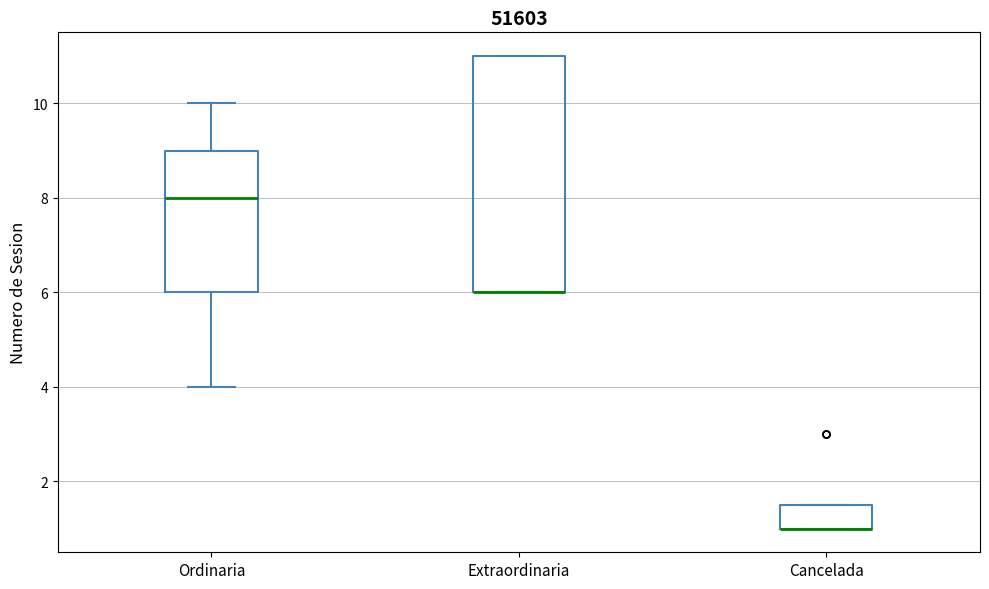

Reading left to right, transcribe this box plot: for each box, give where its median line is, the range the box spans, and where its two whiskers end, as read against the y-axis. The values are not printed on the chart, so give them approximately, as read against the axis.

Ordinaria: median 8.0, box 6.0 to 9.0, whiskers 4.0 to 10.0
Extraordinaria: median 6.0 (drawn on the box's lower edge), box 6.0 to 11.0, whiskers 6.0 to 11.0
Cancelada: median 1.0 (drawn on the box's lower edge), box 1.0 to 1.6, whiskers 1.0 to 1.6